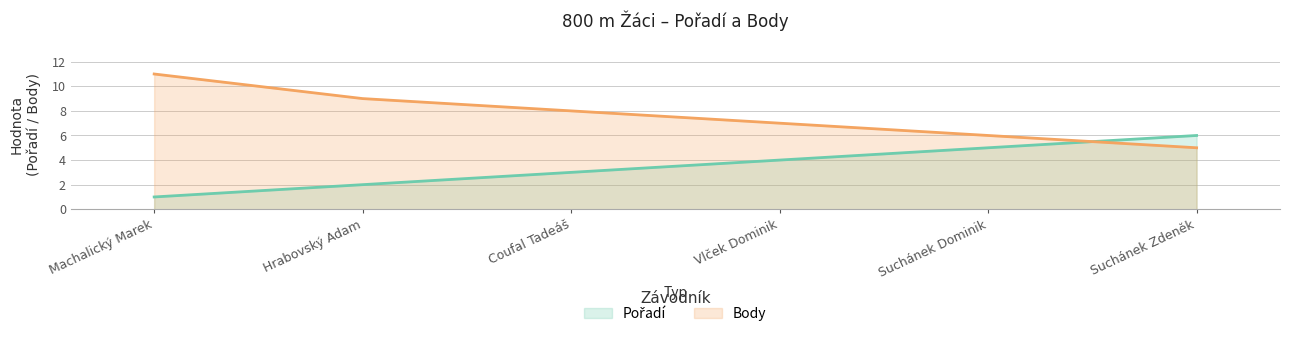

Where does the Body series first go above 8?

Machalický Marek